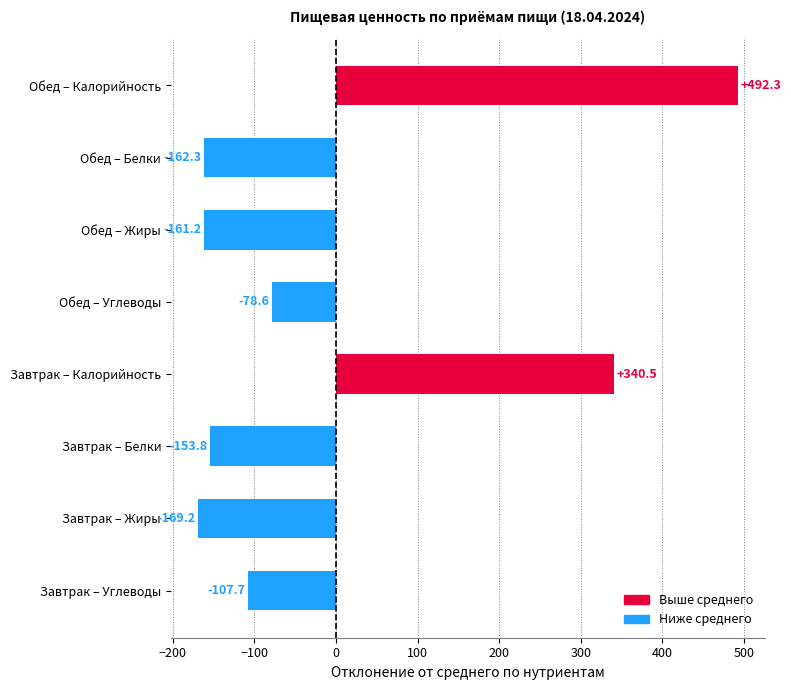

Between Обед – Жиры and Обед – Белки, which is larger?

Обед – Жиры